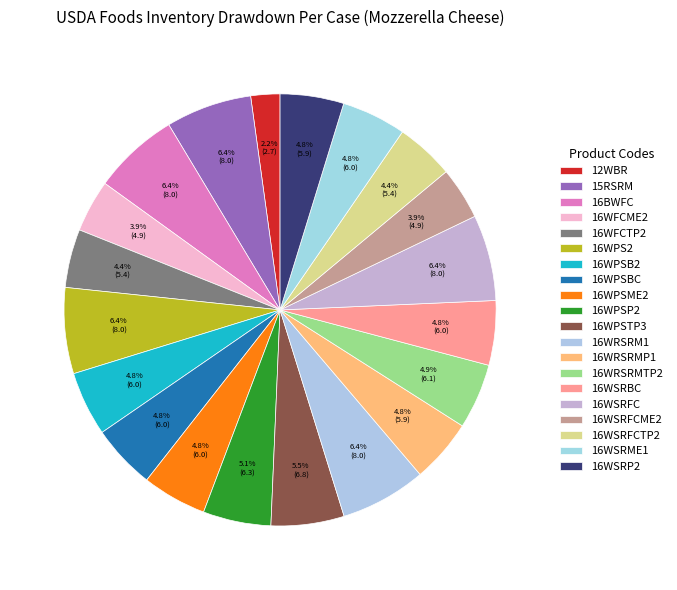

To the nearest percent, what portion does 16WPSB2 represent?

5%